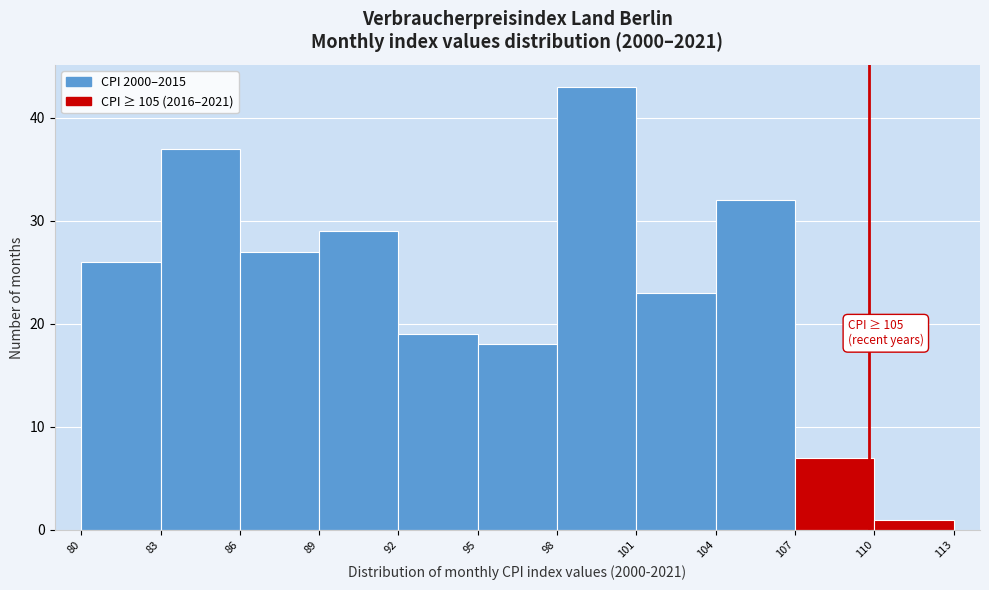

Over which range of the x-axis is the bar tallest?

98 to 101